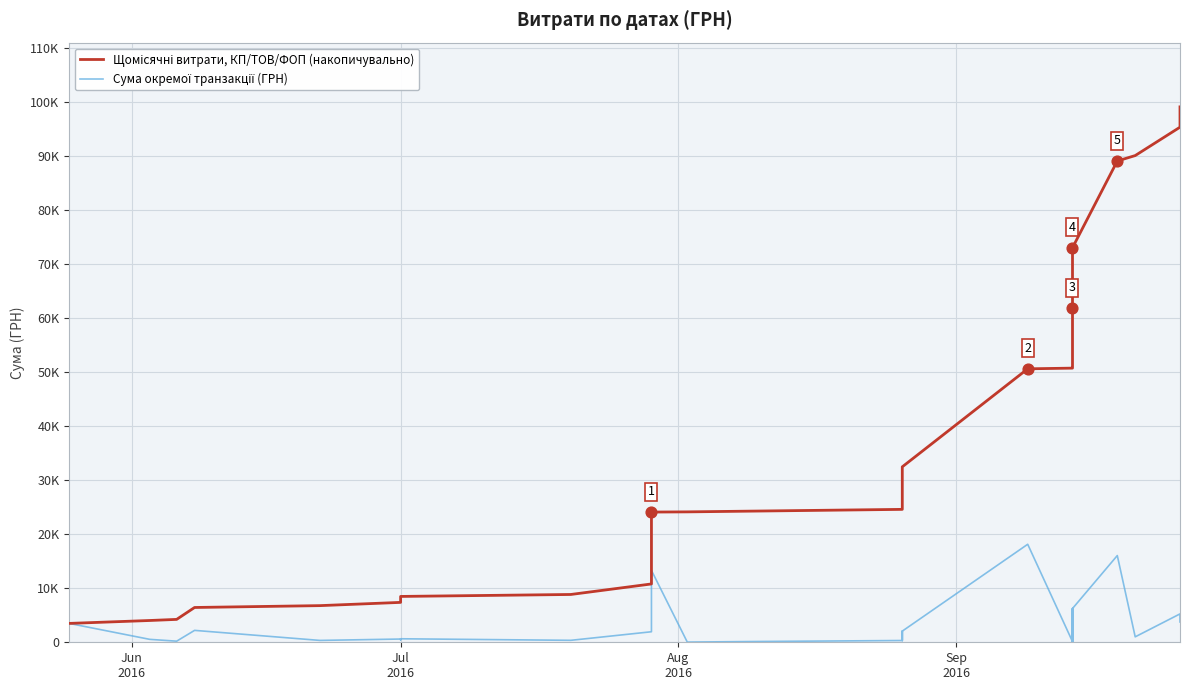

Which series contains the lowest Y value?

Сума окремої транзакції (ГРН)